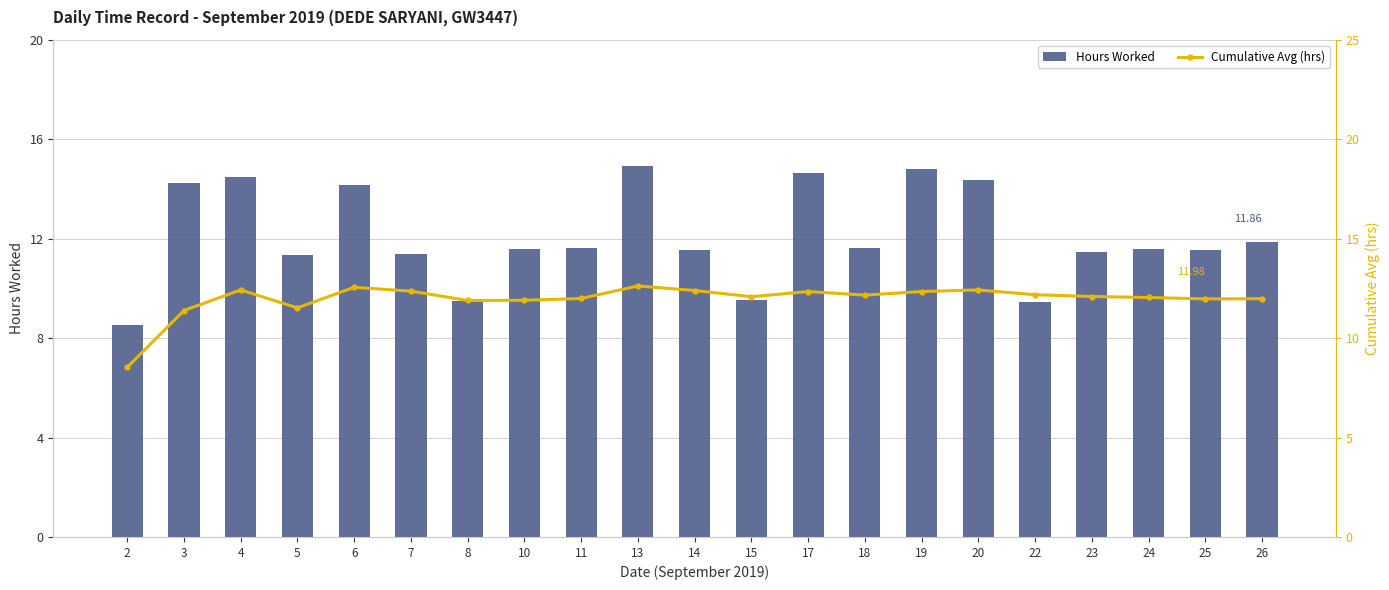

At how many categories does at least one series exceed 9?

20